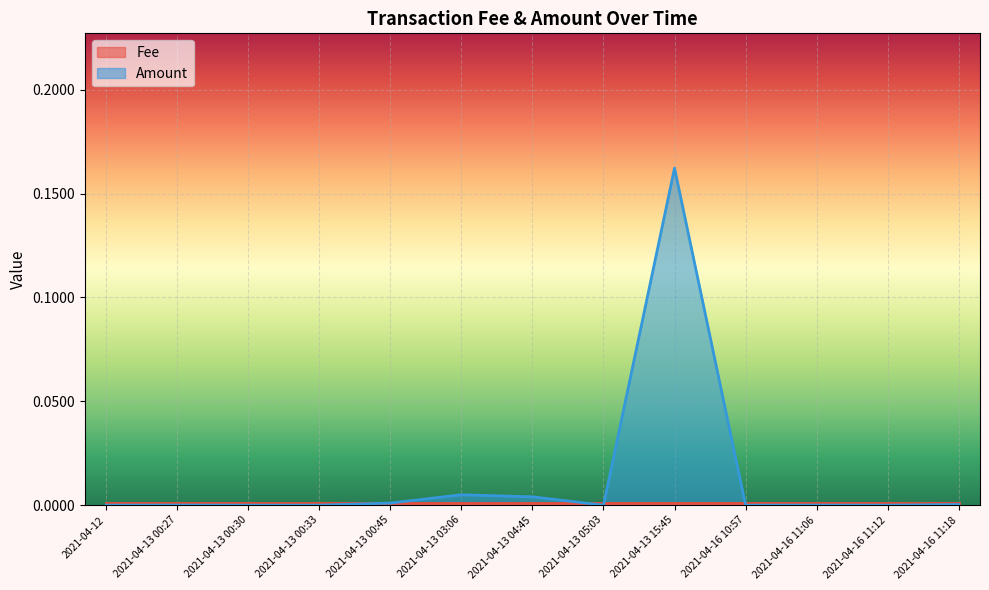

Count the number of categories in the chart.

13